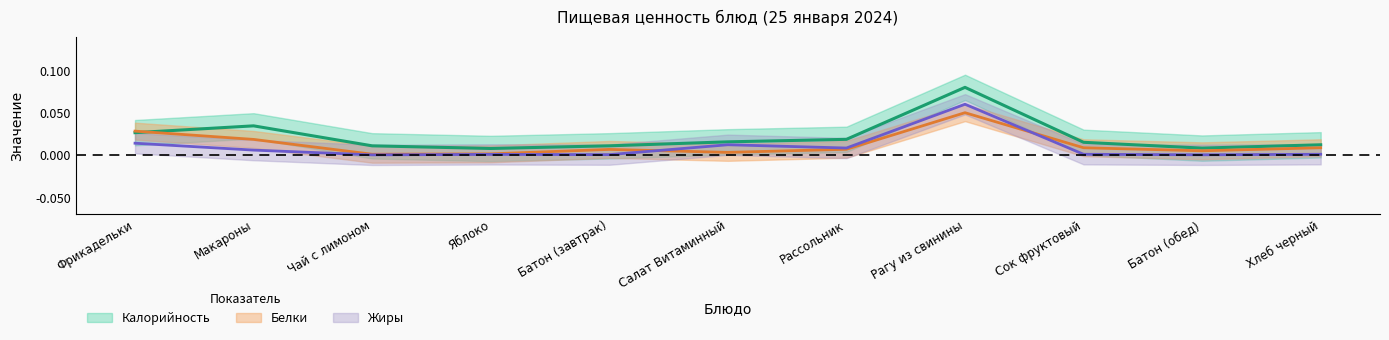

At how many categories does at least one series exceed 0?

11